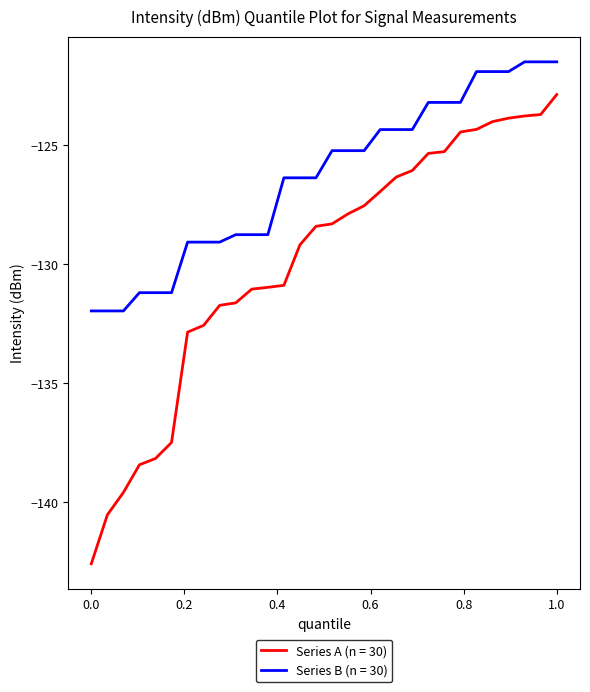

Which series has the largest total across all categories?

Series B (n = 30)